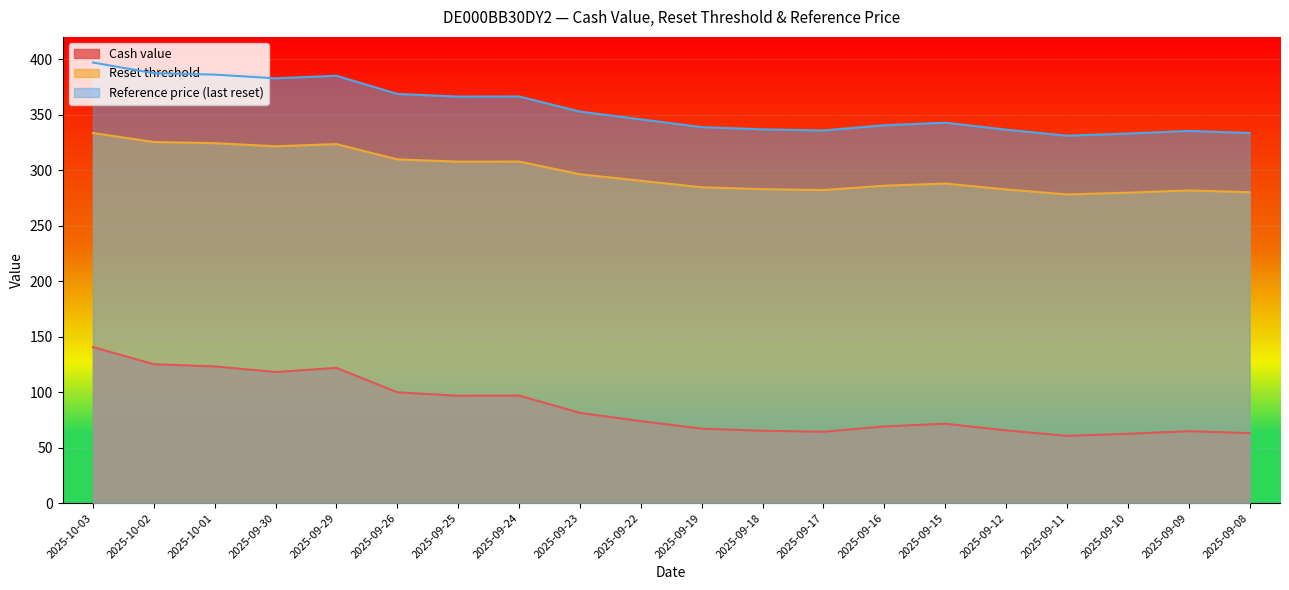

How many lines are shown in the chart?

3